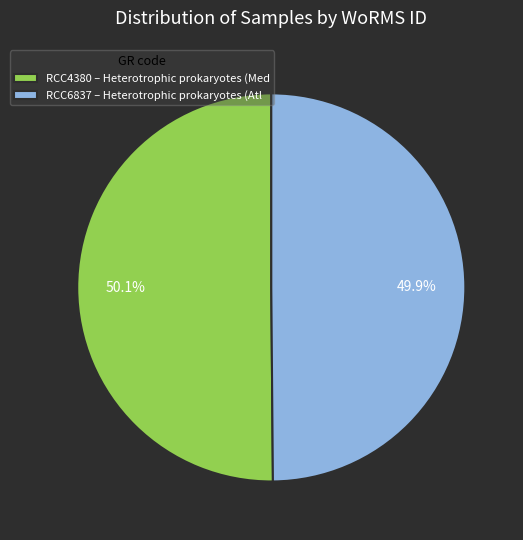

Does any single category account for the majority?

Yes